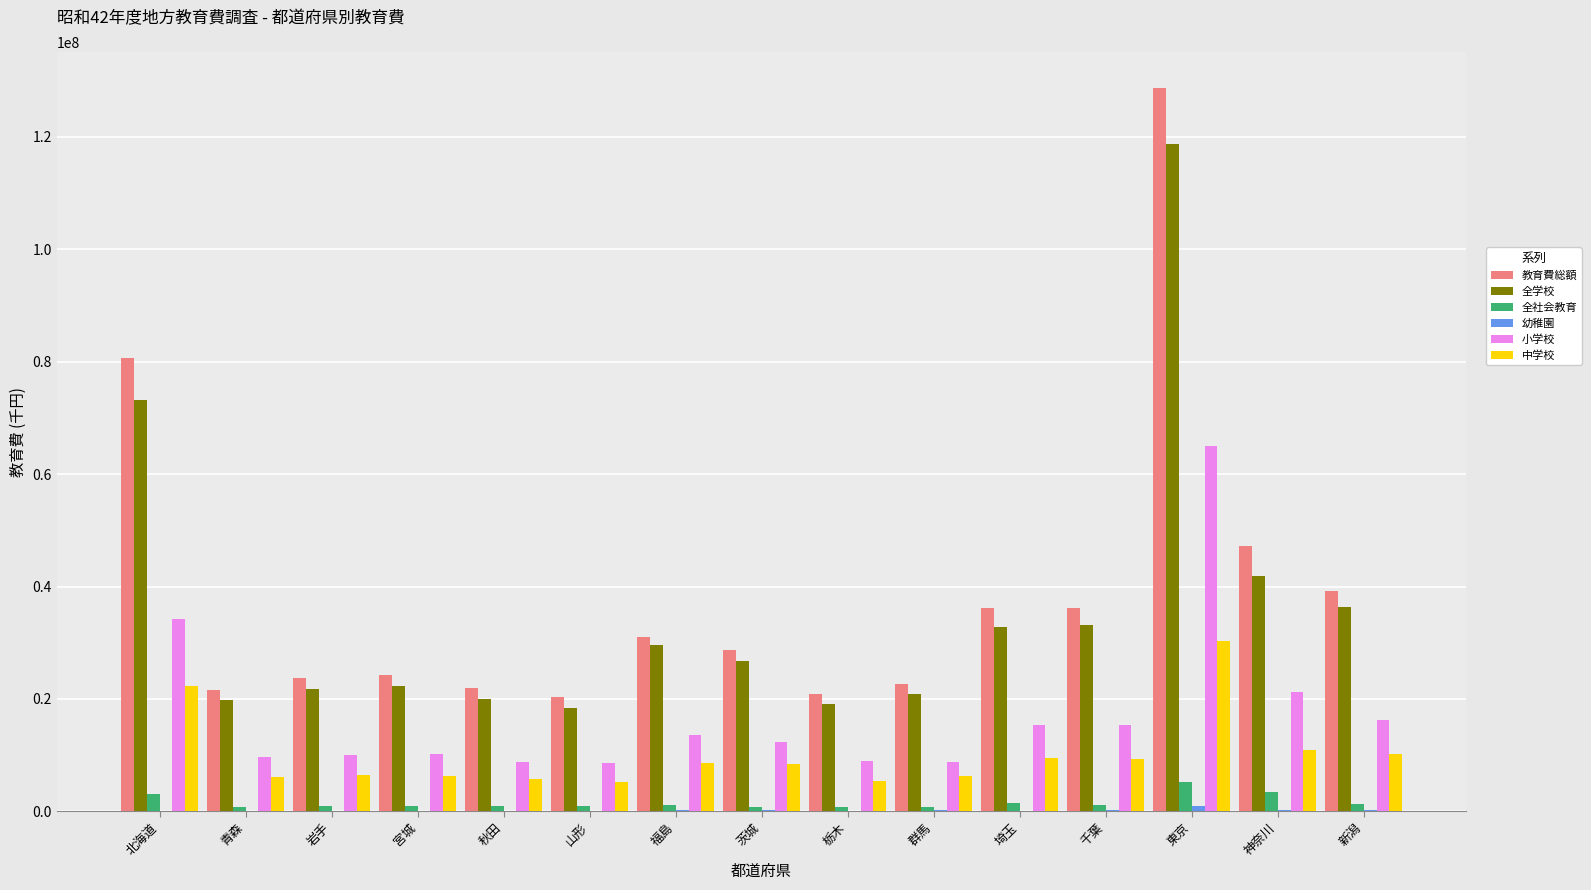

Count the number of data series in this chart.

6